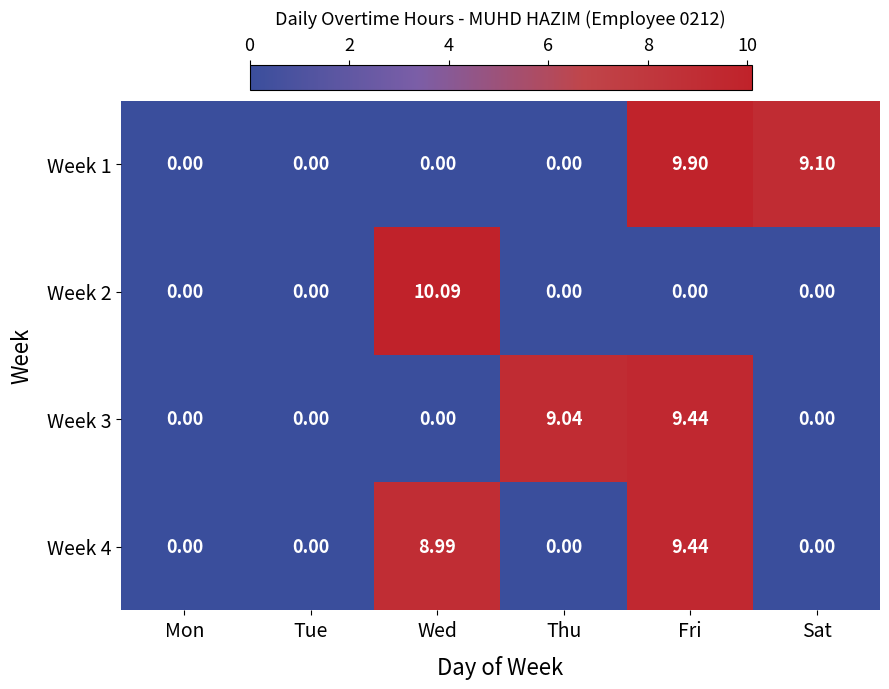

At which category is the sum across all series the highest?

Fri